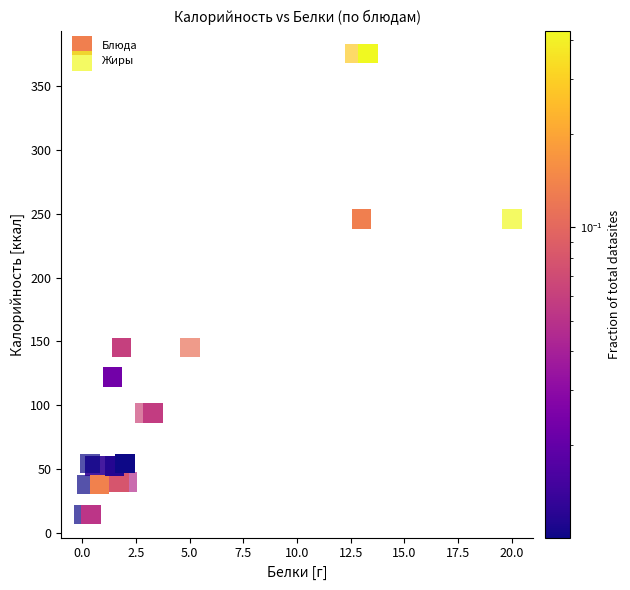

What are all the series names shown in the legend?

Блюда, Жиры